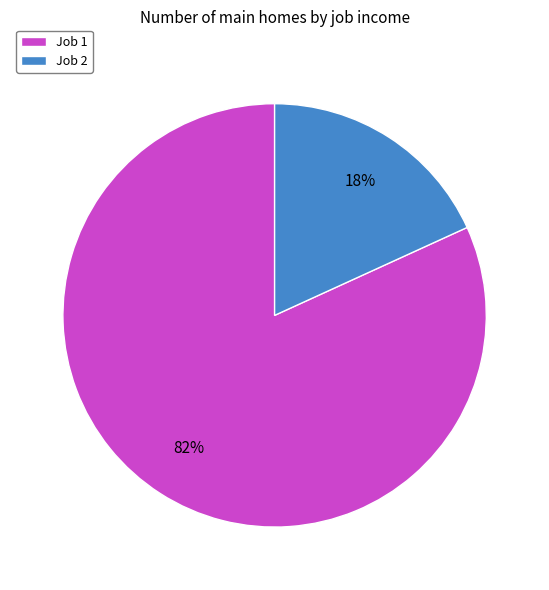

True or false: Job 1 accounts for 89% of the total.

False